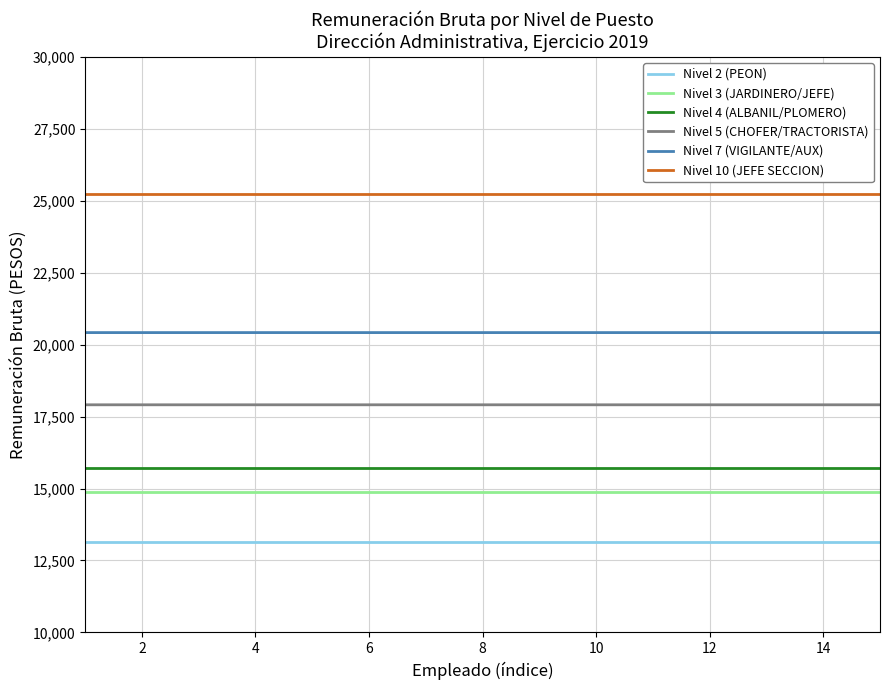

True or false: Nivel 5 (CHOFER/TRACTORISTA) and Nivel 4 (ALBANIL/PLOMERO) cross at least once.

False